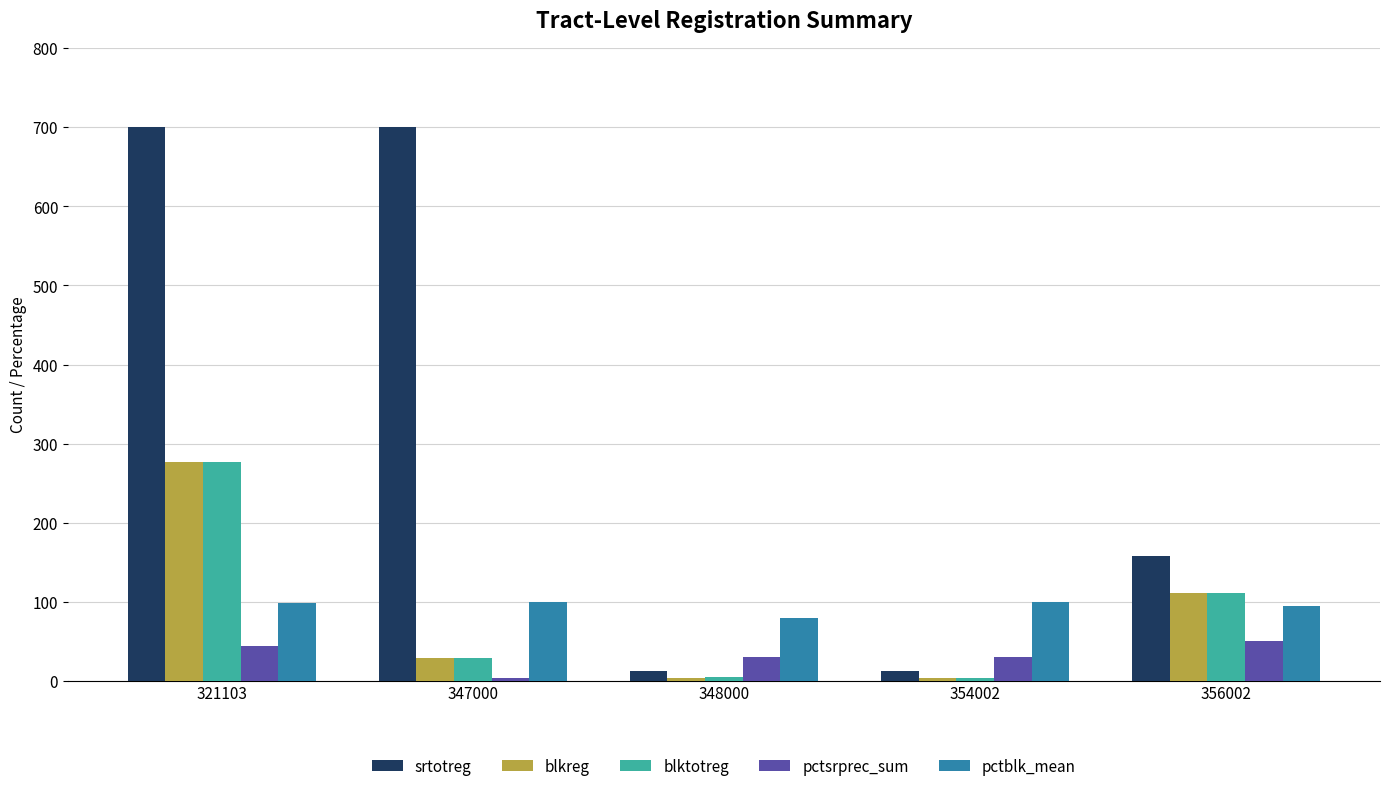

At which category is the sum across all series the highest?

321103